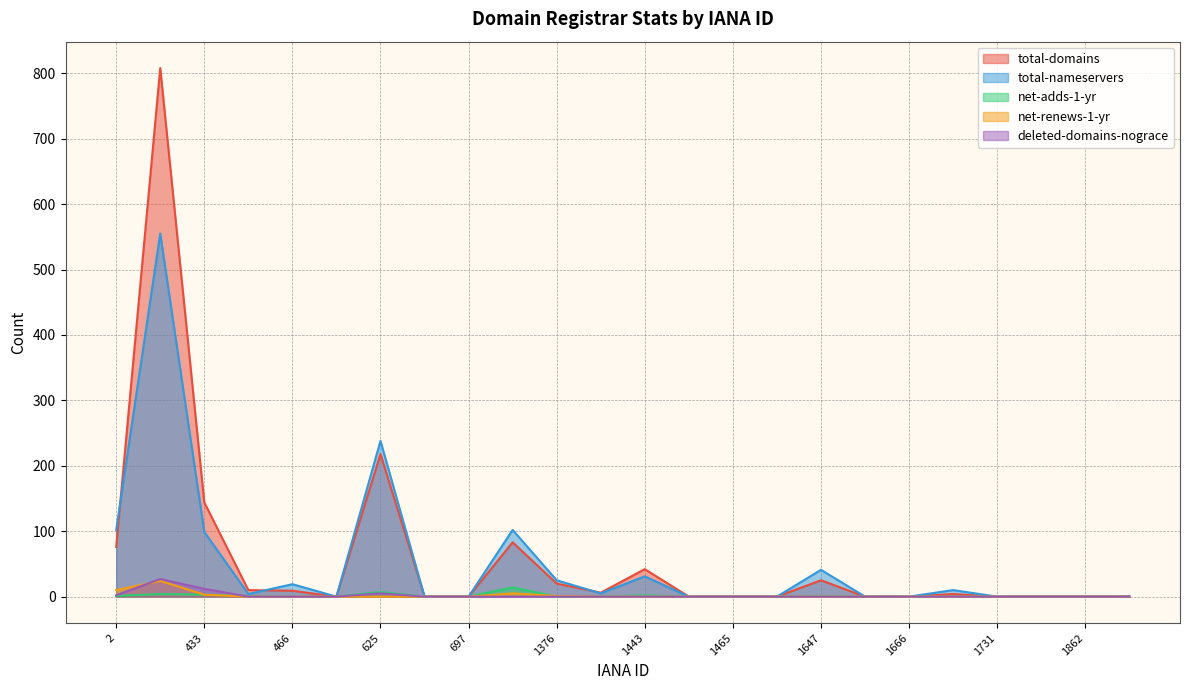

How many times do net-adds-1-yr and net-renews-1-yr cross each other?

2